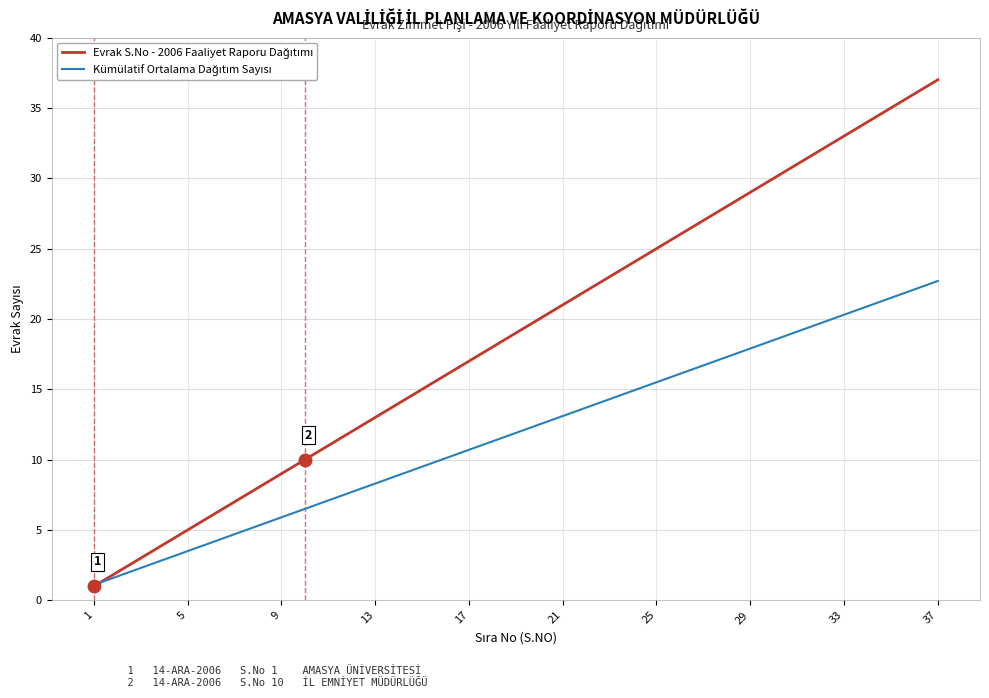

What is the greatest value displayed?

37.0